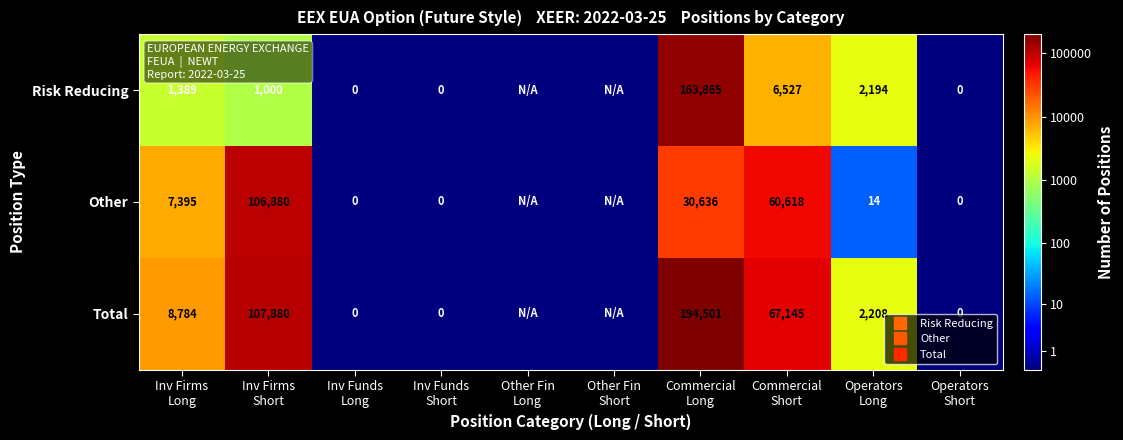

Is it true that Total equals 1.3 at Commercial Short?

False